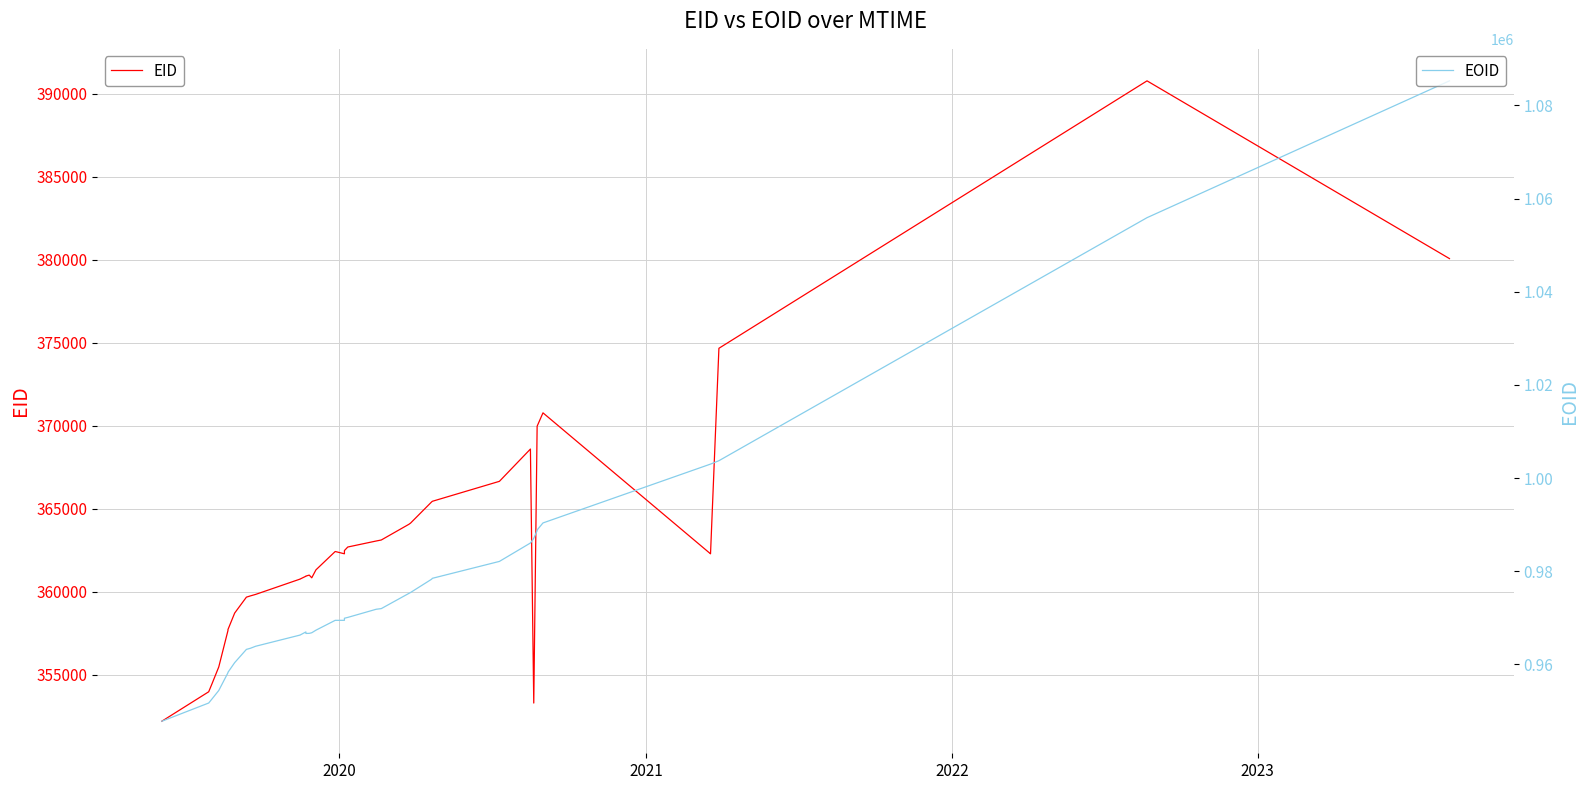

True or false: EID has more than 1 points higher than both neighbors.

True